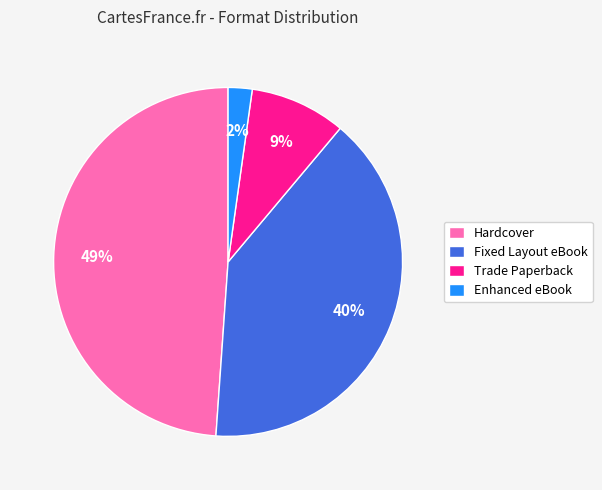

To the nearest percent, what is the average slice percentage?

25%